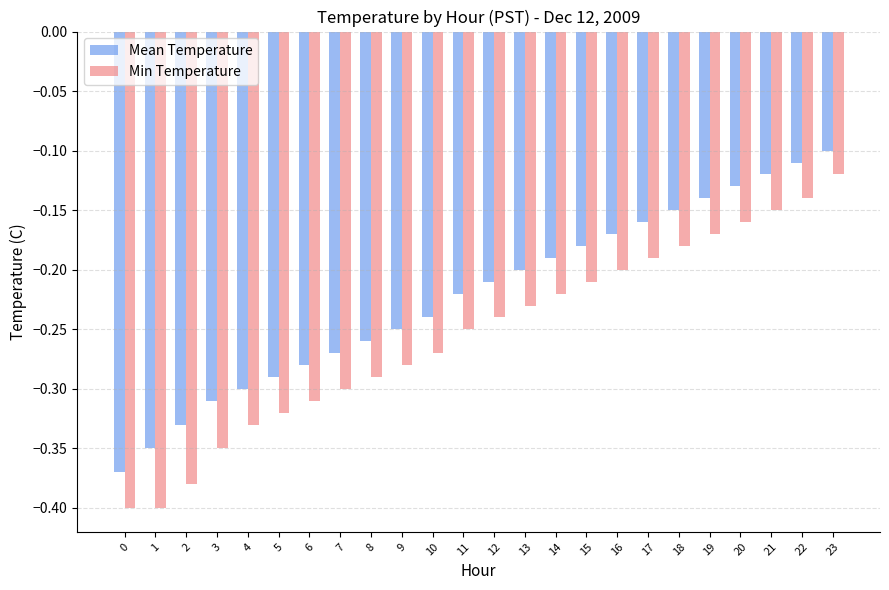

At which category is the sum across all series the highest?

23